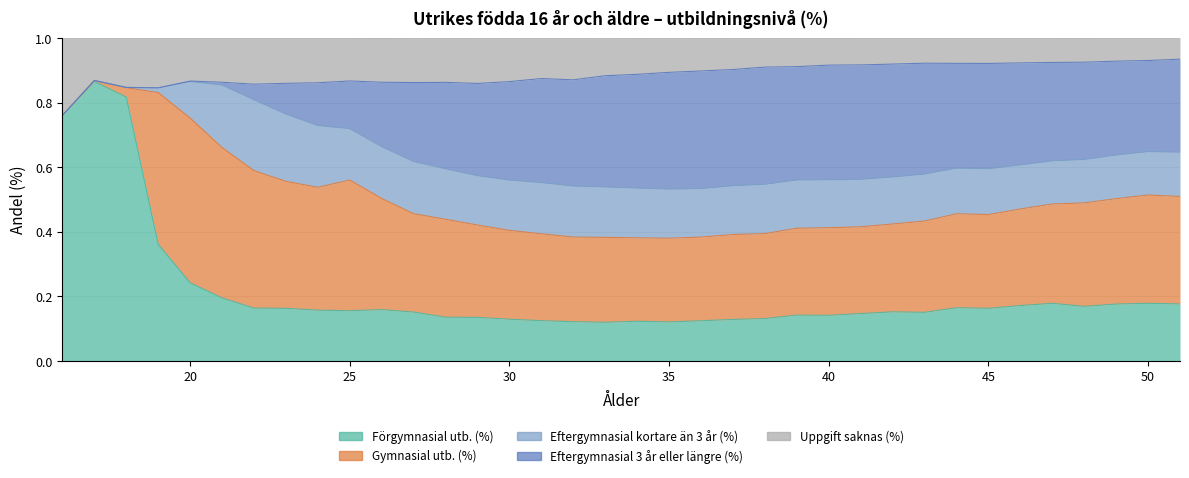

What are all the series names shown in the legend?

Förgymnasial utb. (%), Gymnasial utb. (%), Eftergymnasial kortare än 3 år (%), Eftergymnasial 3 år eller längre (%), Uppgift saknas (%)